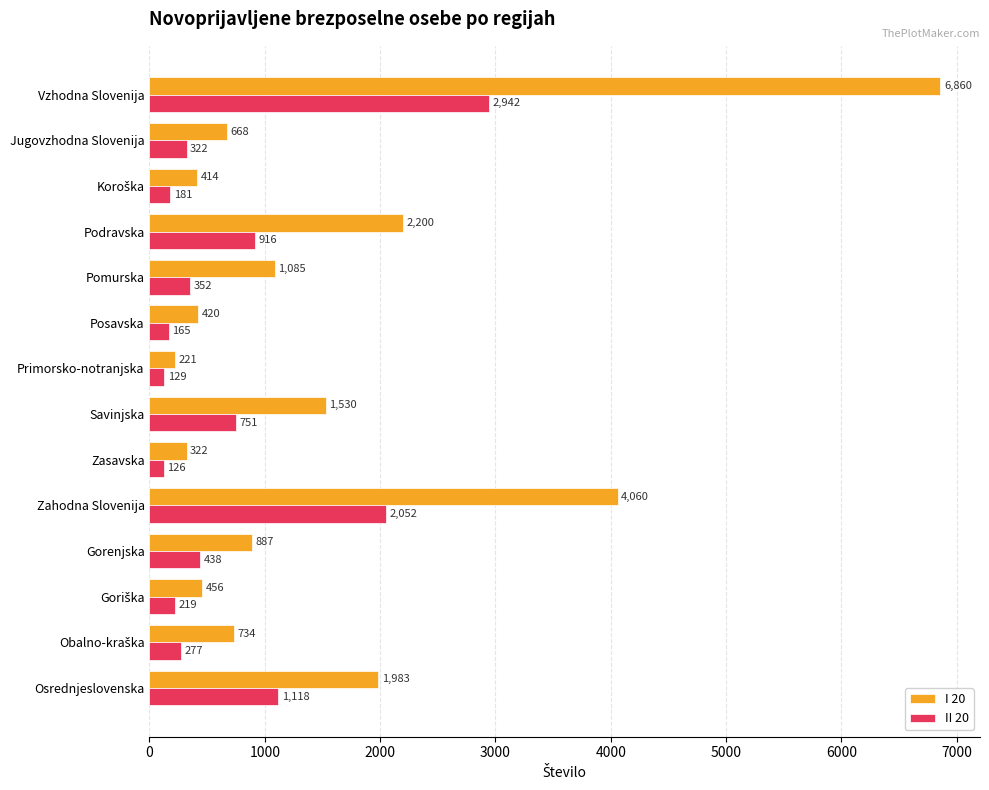

What is the difference between the highest and lowest values at Pomurska?

733